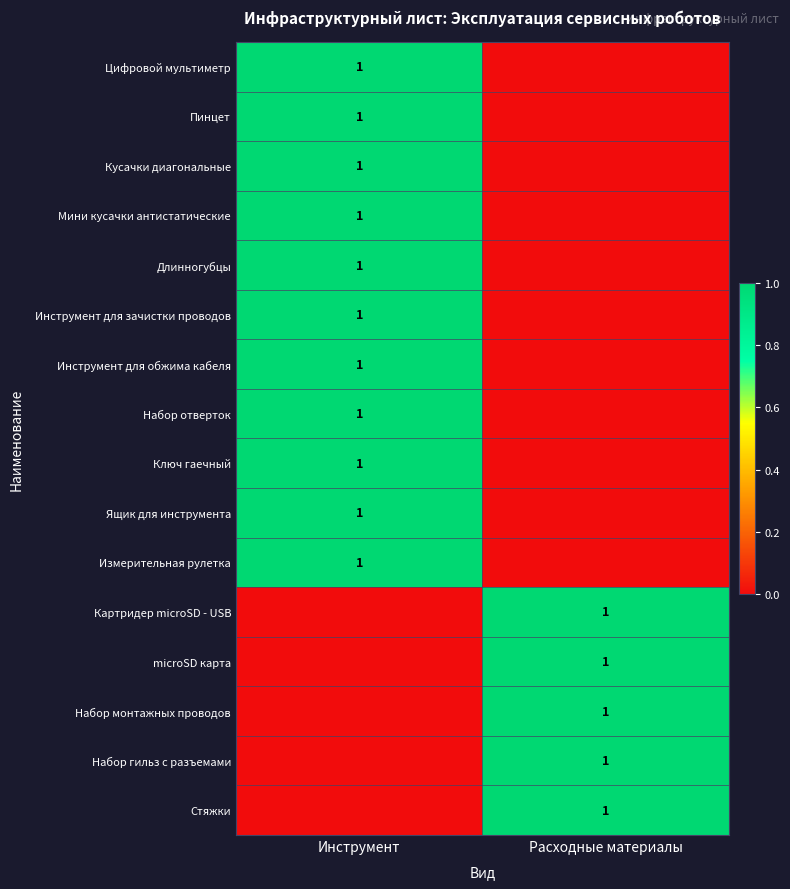

Count the number of data series in this chart.

16